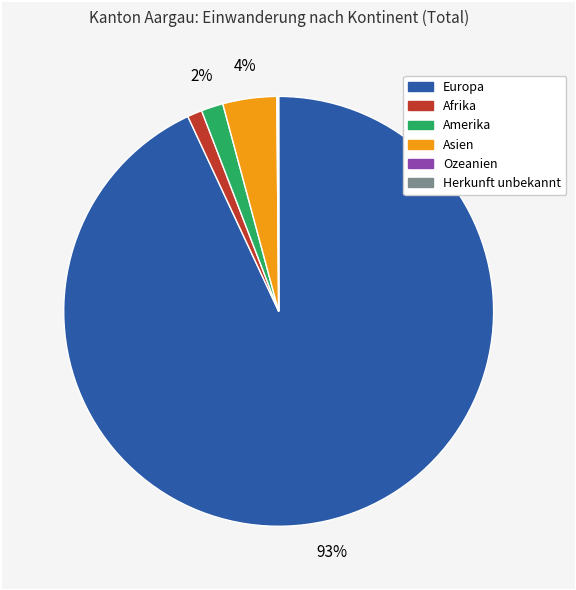

What is the majority slice?

Europa